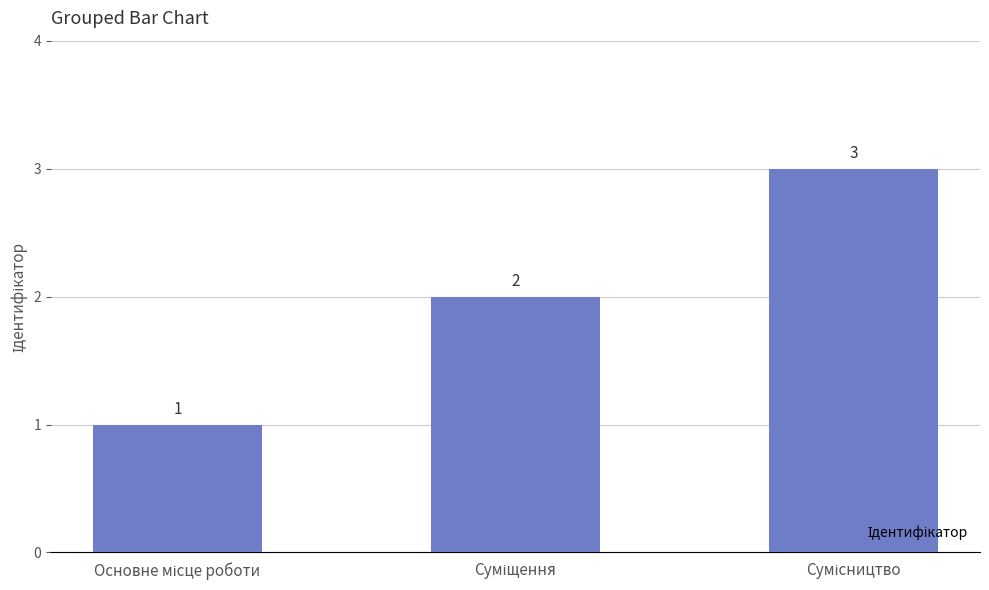

Reading right to left, list all the values displayed in this chart.

3	2	1